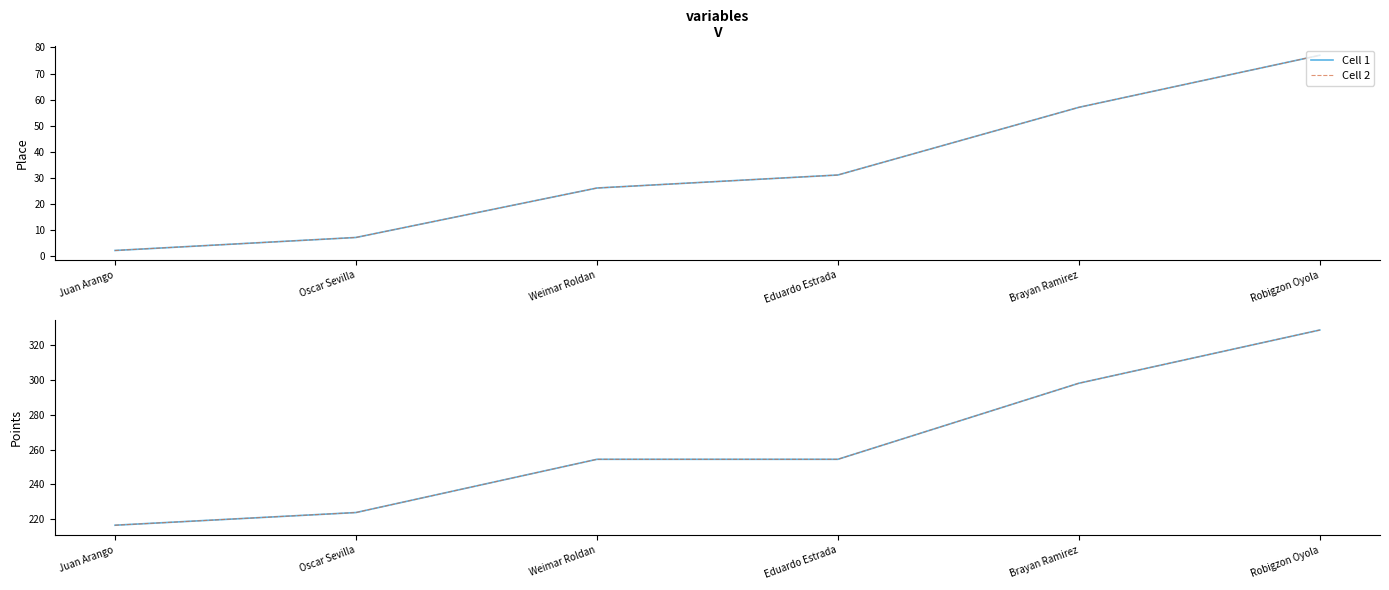

How many data points does each series have?

6